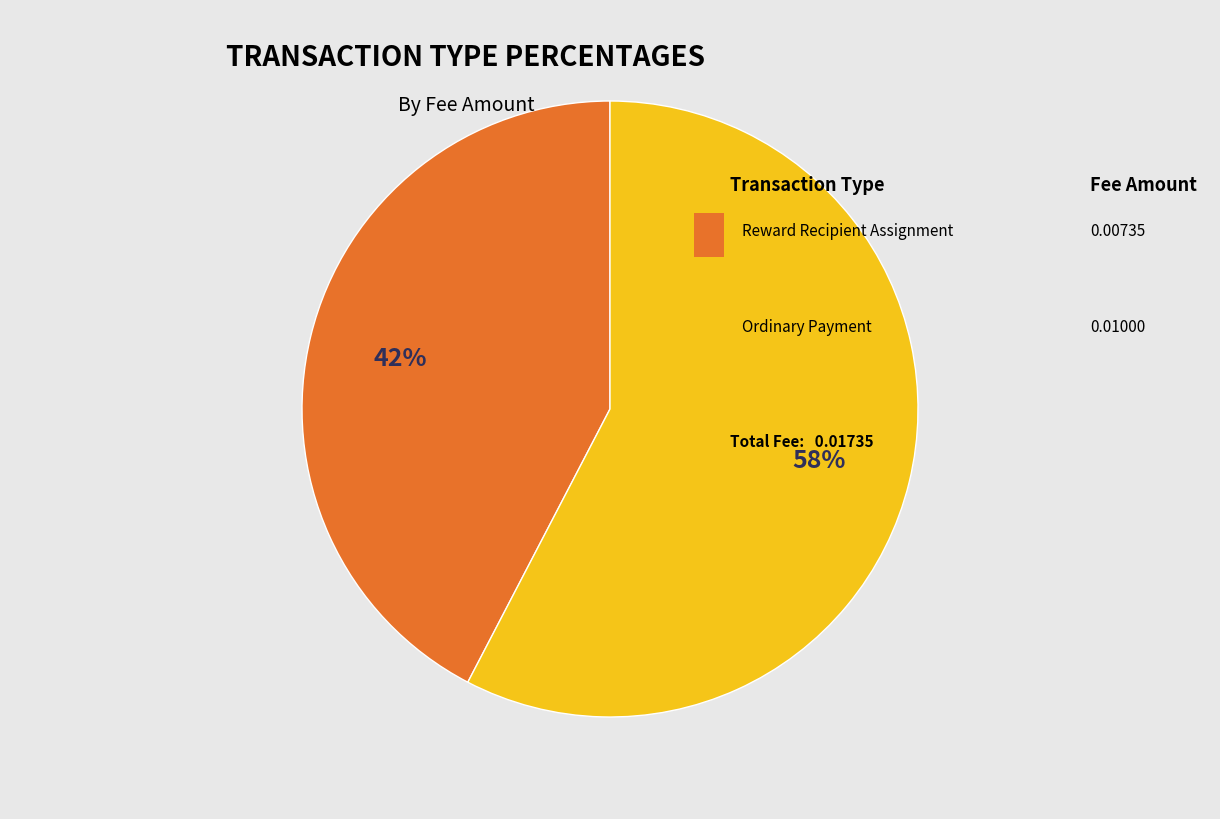

Is there a majority slice in this chart?

Yes